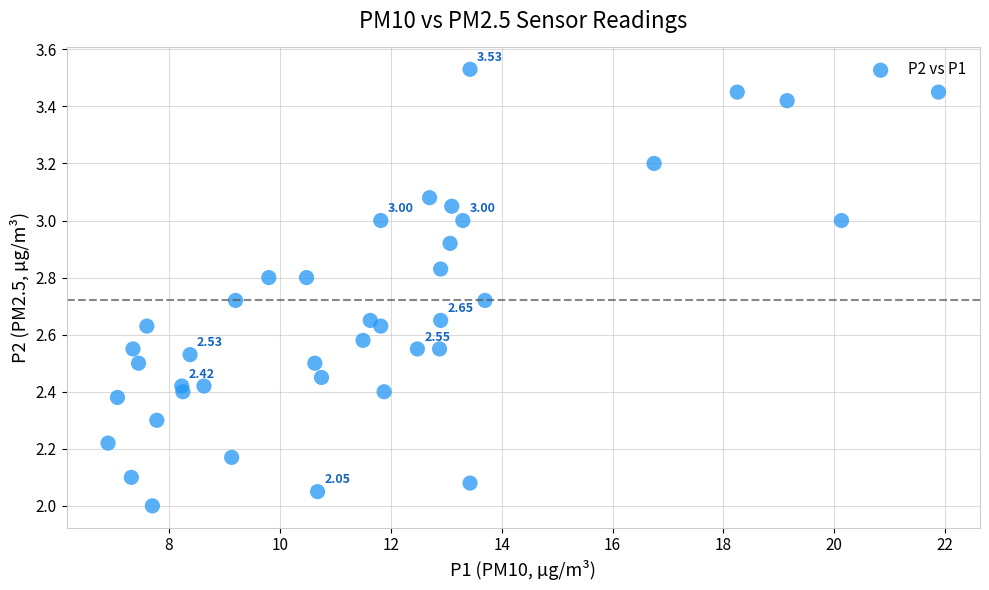

What is the range of Y values (max minus min)?

1.5